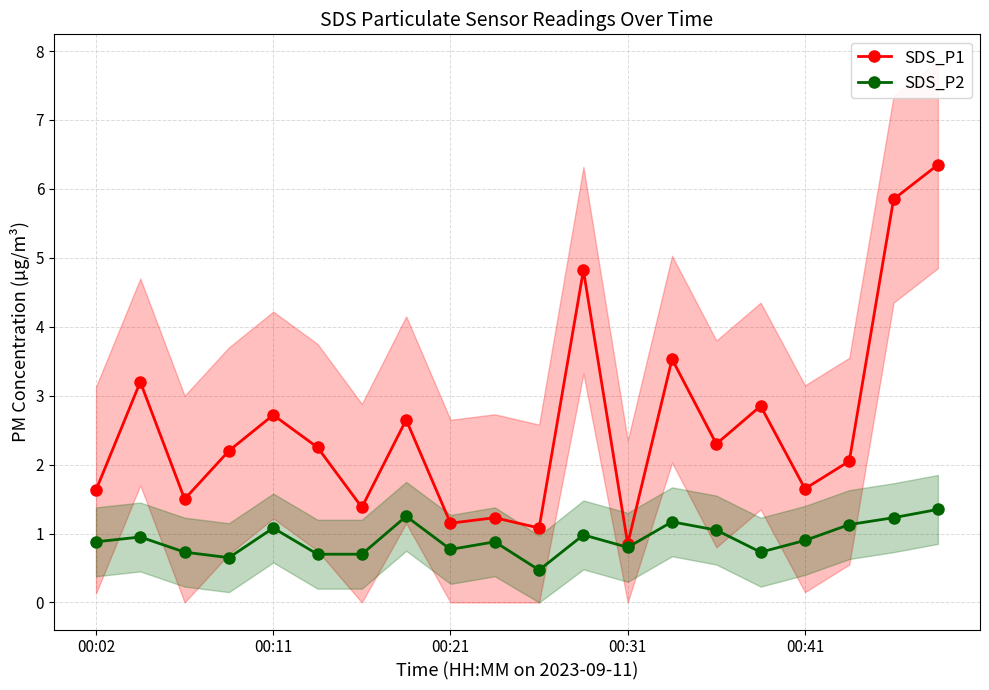

Does the chart display data point markers on the line(s)?

Yes